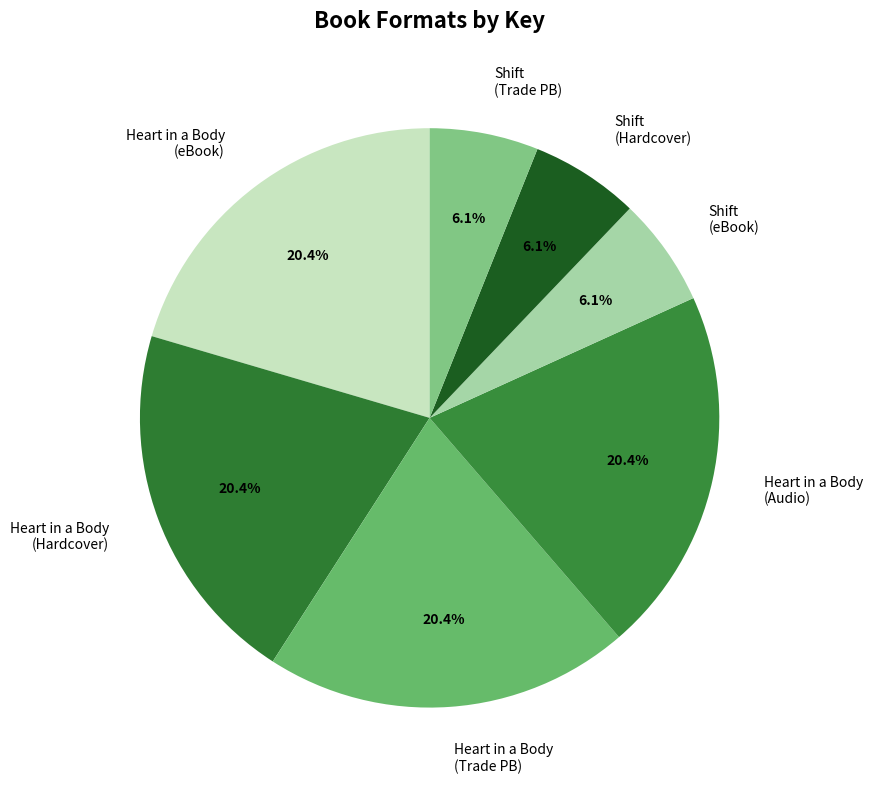

Does Shift (eBook) represent more than half of the total?

No